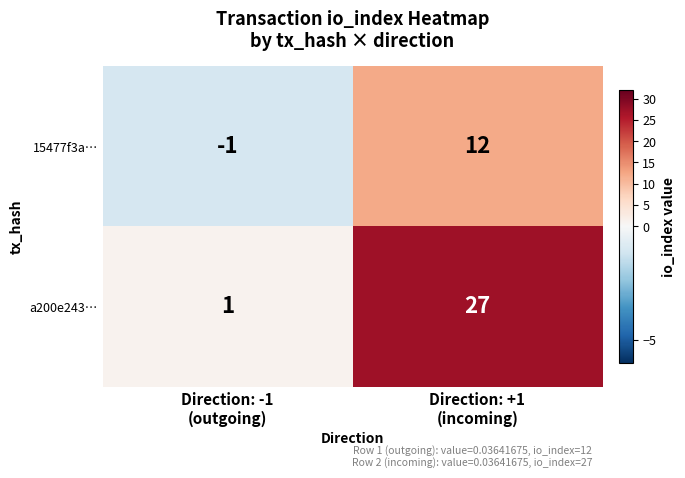

What is the maximum value for 15477f3a…?

12